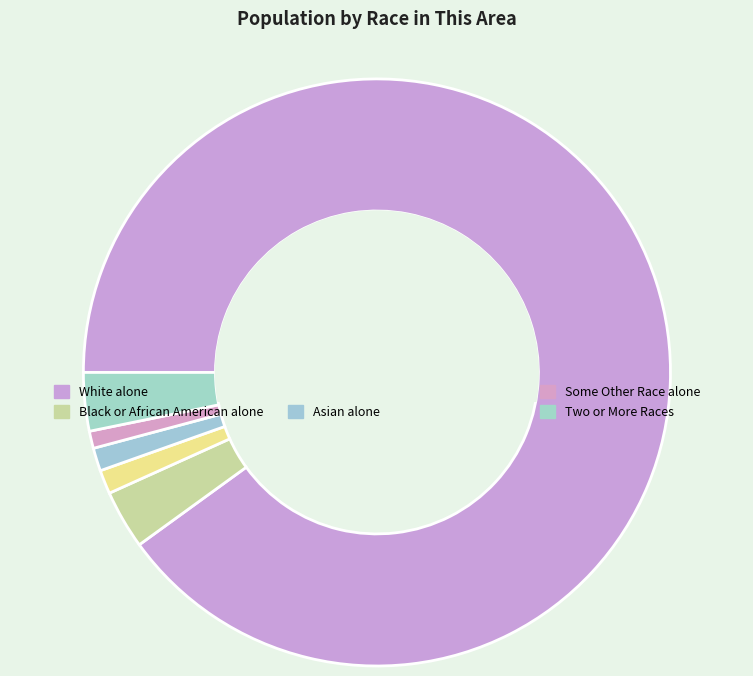

To the nearest percent, what is the average slice percentage?

17%